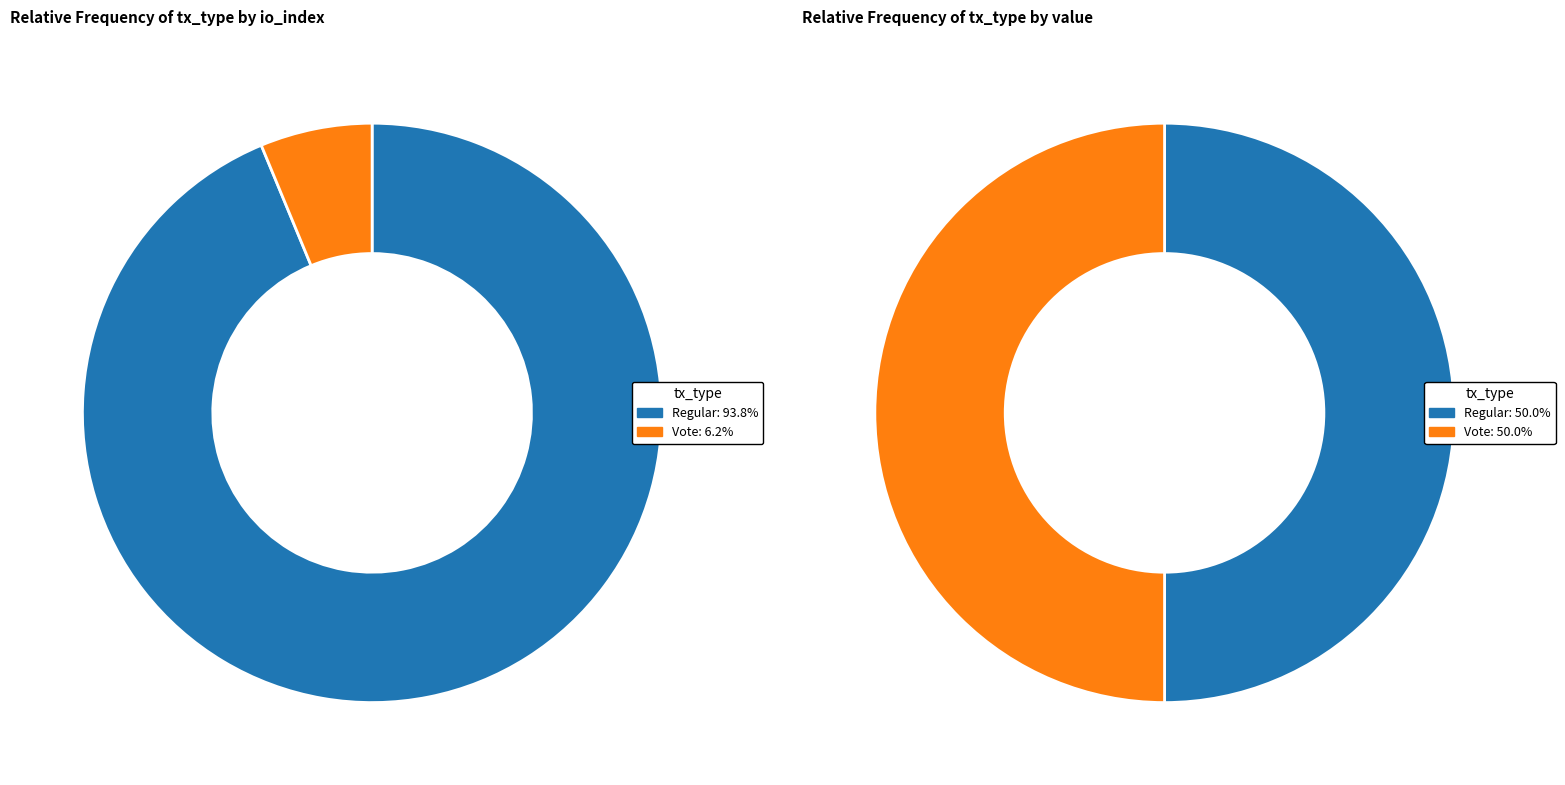

Is there any slice that represents more than half of the pie?

Yes